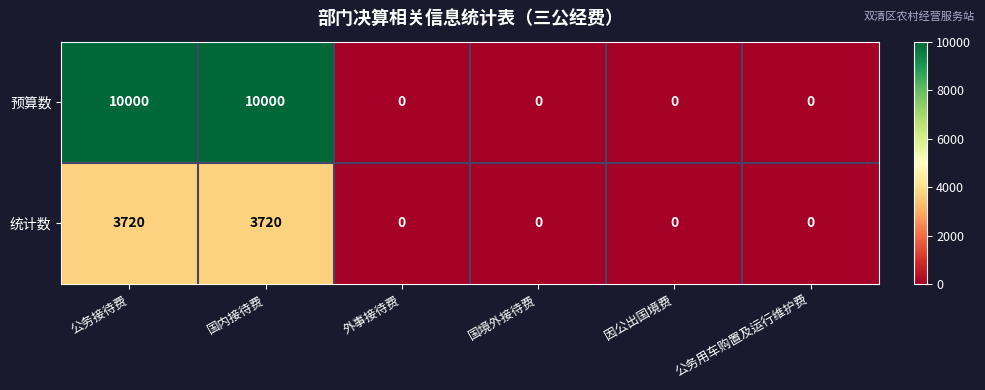

True or false: 预算数 has a value of 10000 at 公务接待费.

True